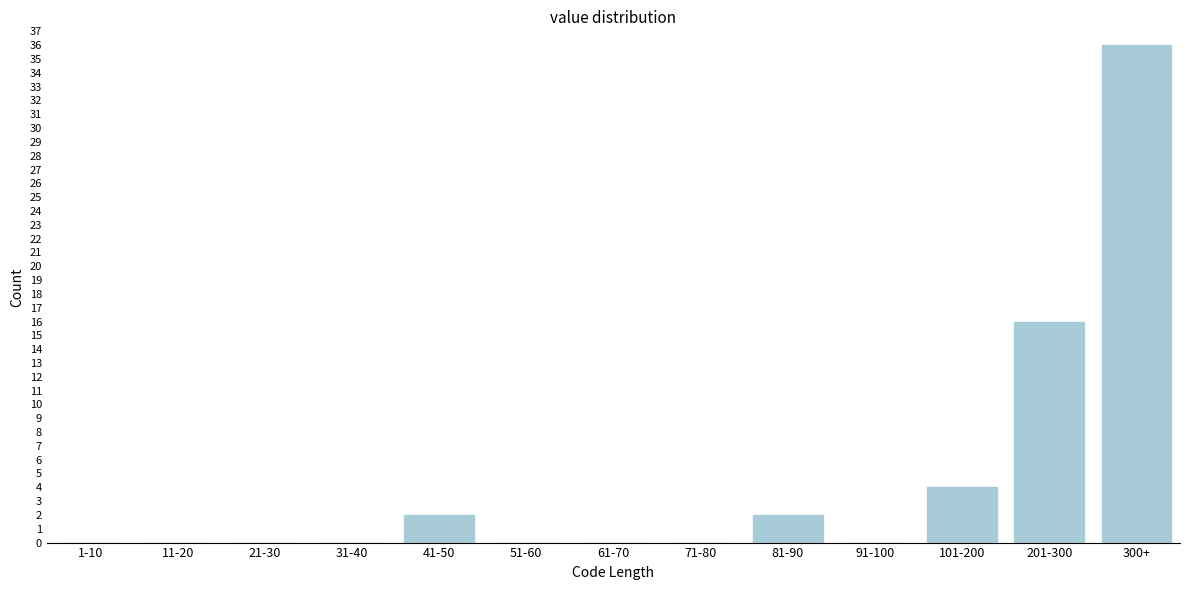

Reading left to right, extract all data points from this chart.

1-10=0	11-20=0	21-30=0	31-40=0	41-50=2	51-60=0	61-70=0	71-80=0	81-90=2	91-100=0	101-200=4	201-300=16	300+=36